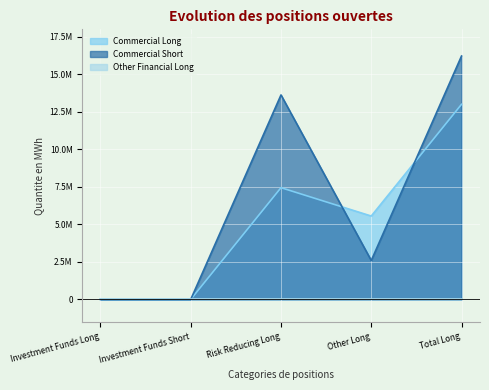

The value of Commercial Long at Total Long is 20332993. True or false?

False